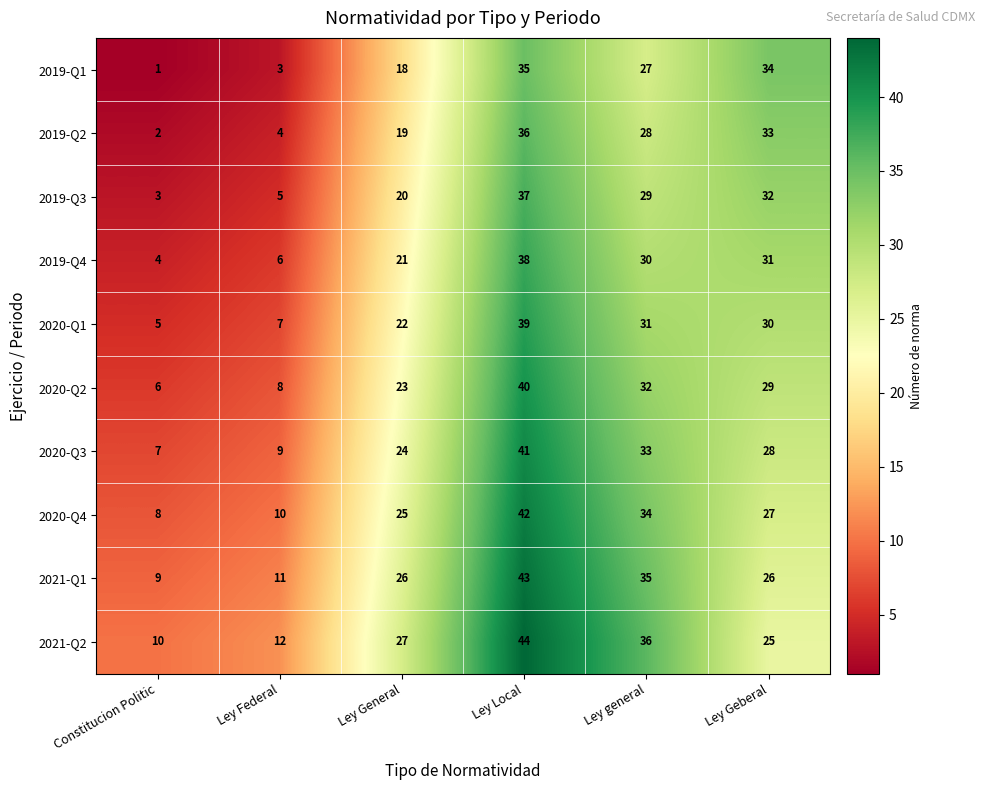

At how many categories does at least one series exceed 16?

4